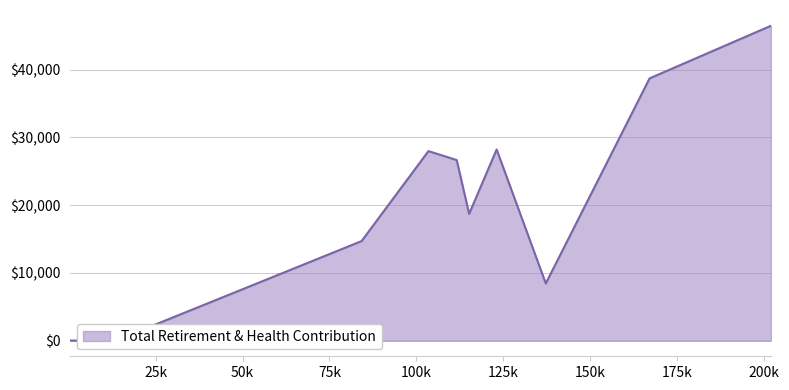

The chart shows a value of -19280 at 361.0. True or false?

False